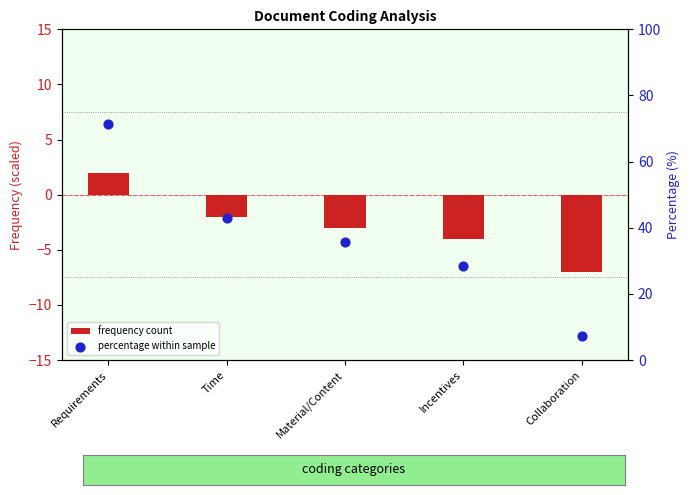

What are all the series names shown in the legend?

frequency count, percentage within sample